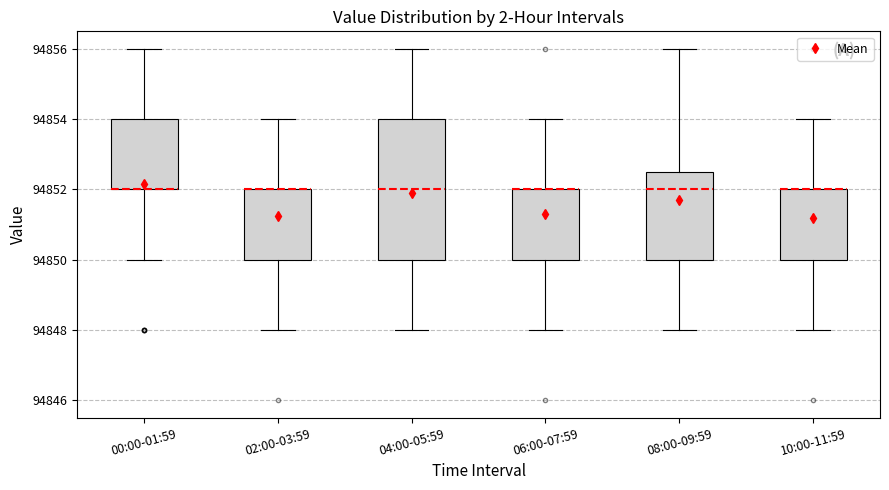

Reading left to right, transcribe this box plot: for each box, give where its median line is, the range the box spans, and where its two whiskers end, as read against the y-axis. The values are not printed on the chart, so give them approximately, as read against the axis.

00:00-01:59: median 94852.0 (drawn on the box's lower edge), box 94852.0 to 94854.0, whiskers 94850.0 to 94856.0
02:00-03:59: median 94852.0 (drawn on the box's upper edge), box 94850.0 to 94852.0, whiskers 94848.0 to 94854.0
04:00-05:59: median 94852.0, box 94850.0 to 94854.0, whiskers 94848.0 to 94856.0
06:00-07:59: median 94852.0 (drawn on the box's upper edge), box 94850.0 to 94852.0, whiskers 94848.0 to 94854.0
08:00-09:59: median 94852.0, box 94850.0 to 94852.6, whiskers 94848.0 to 94856.0
10:00-11:59: median 94852.0 (drawn on the box's upper edge), box 94850.0 to 94852.0, whiskers 94848.0 to 94854.0